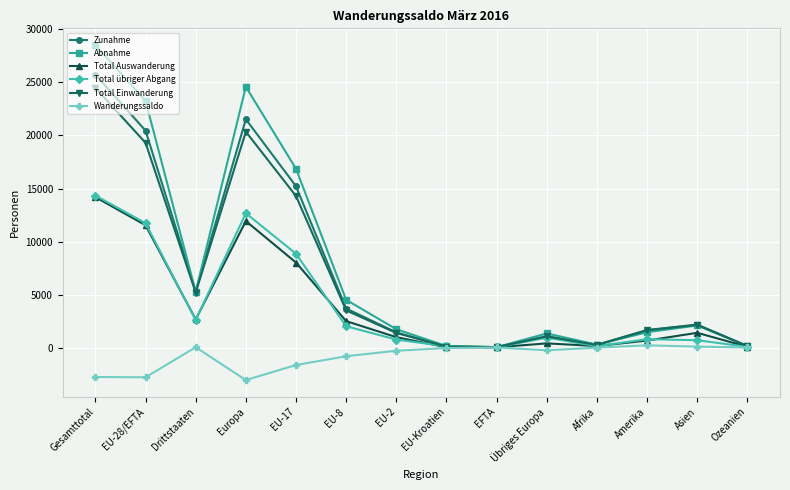

What is the spread (max minus min) of values at EFTA?

37